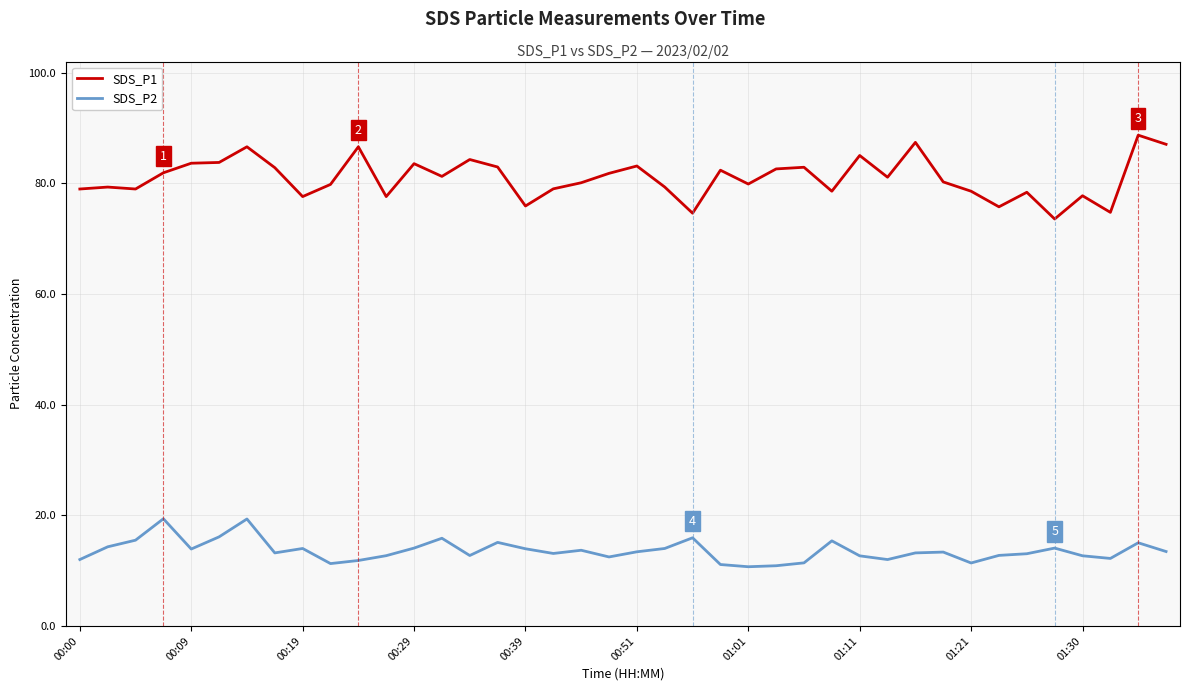

How many lines are shown in the chart?

2